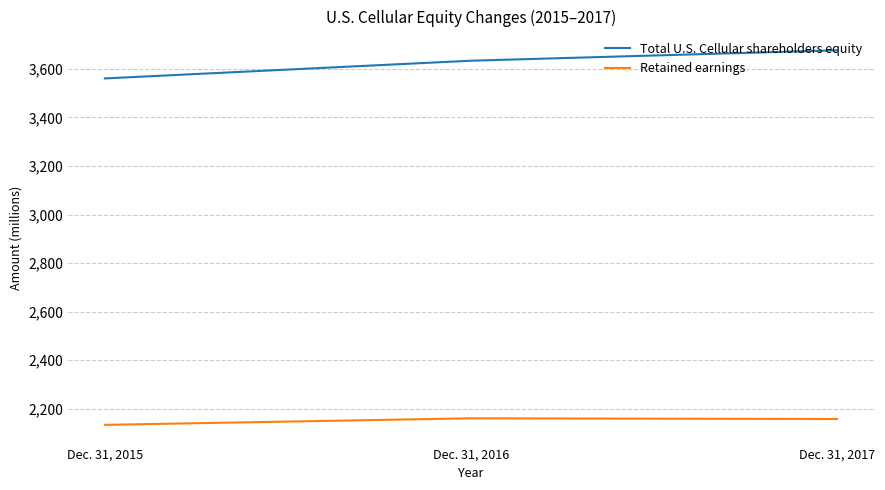

How many values in the Total U.S. Cellular shareholders equity series are below 3634?

1